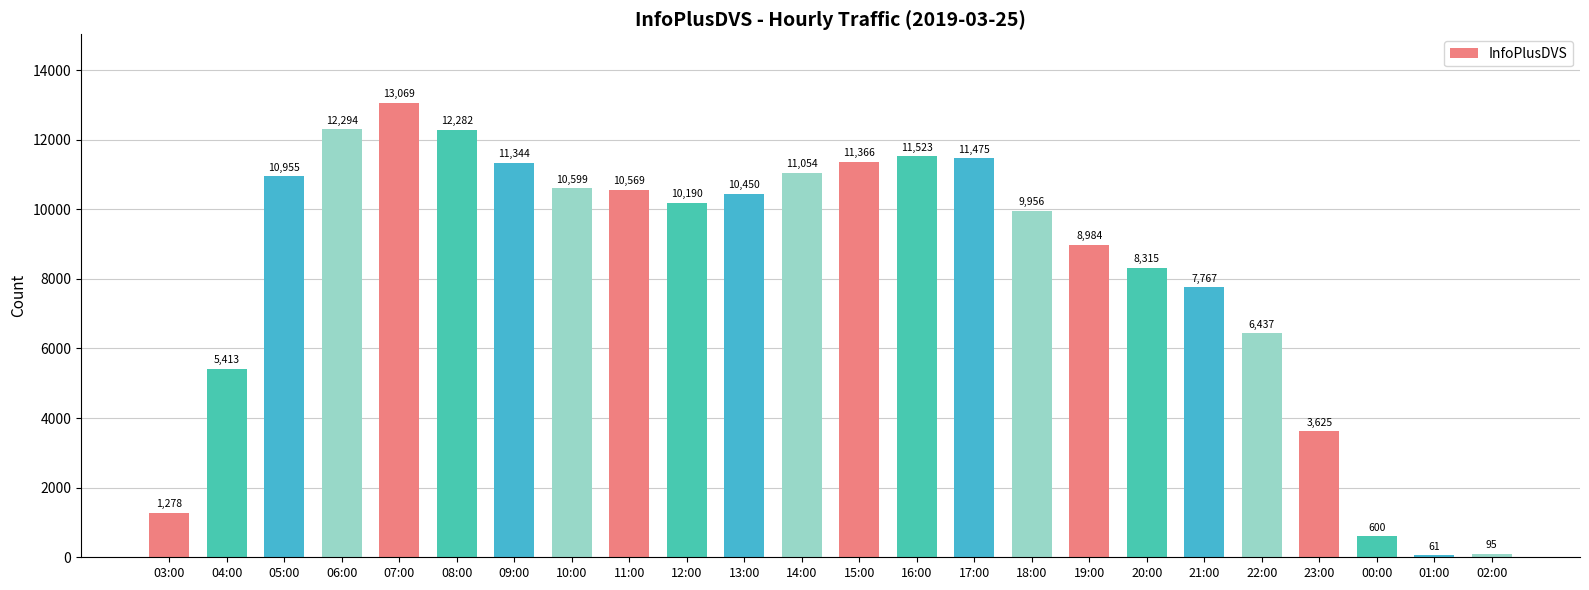

Reading left to right, extract all data points from this chart.

1278	5413	10955	12294	13069	12282	11344	10599	10569	10190	10450	11054	11366	11523	11475	9956	8984	8315	7767	6437	3625	600	61	95